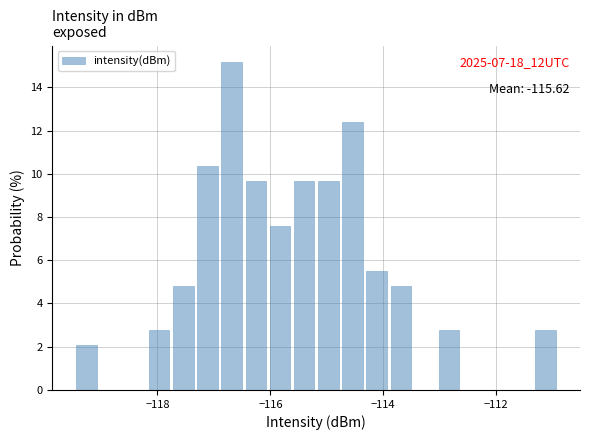

Around what value on the x-axis is the tallest bar? Give the approximate position of its centre, as read against the axis.

-116.6